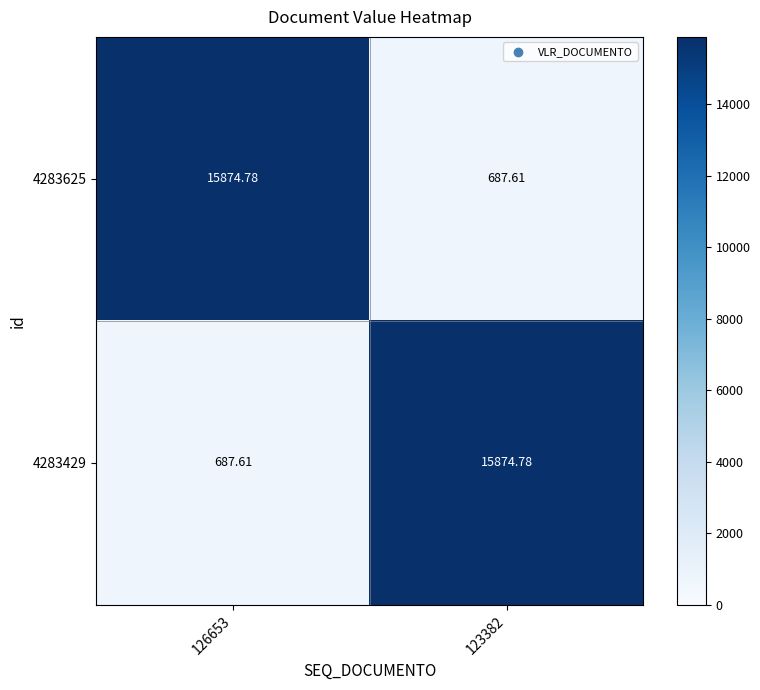

At how many categories does at least one series exceed 1553?

2